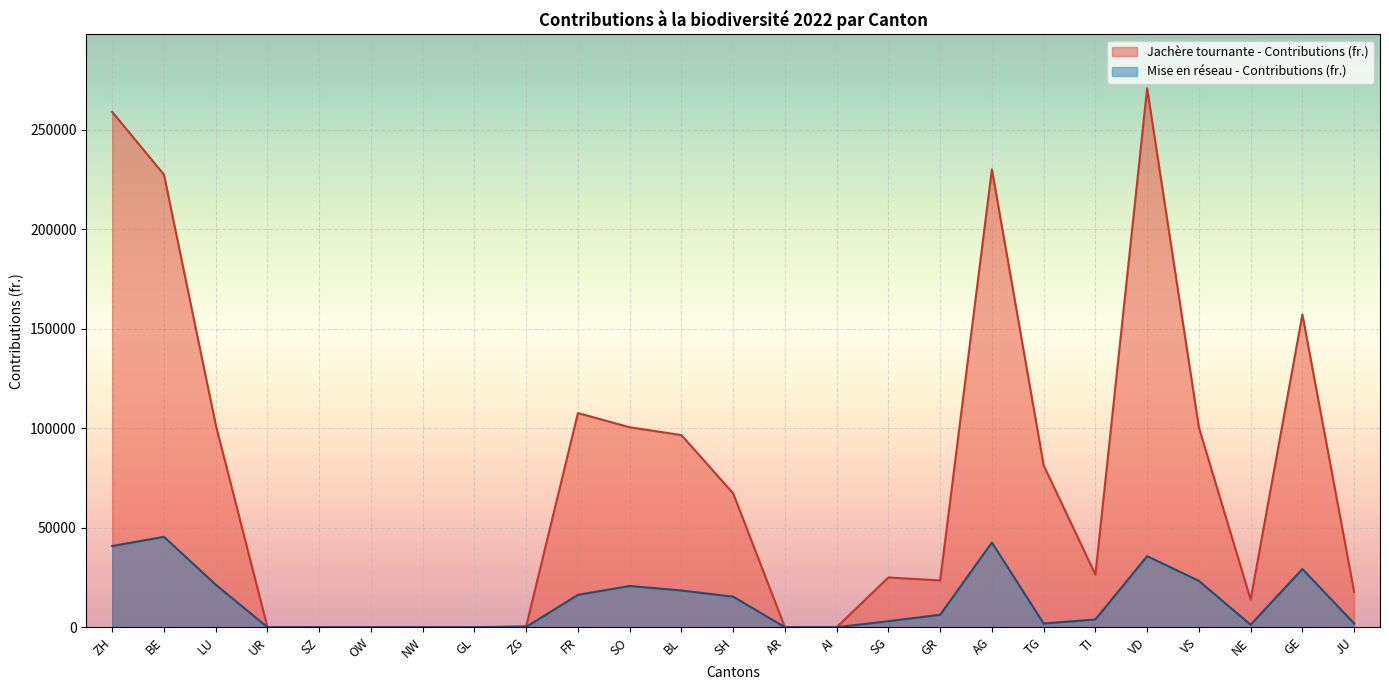

At how many categories does at least one series exceed 224594?

4